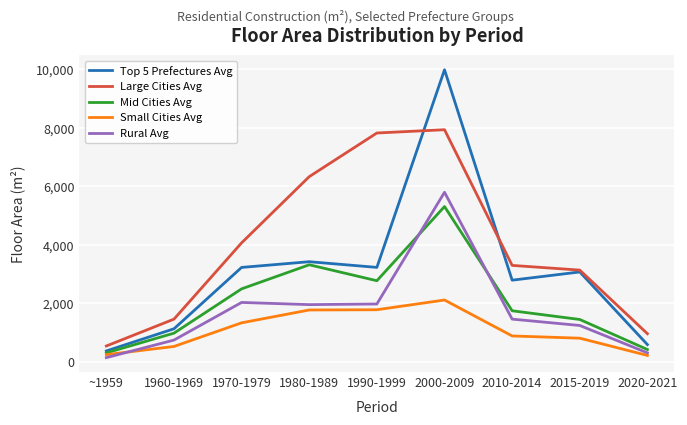

The value of Large Cities Avg at 1960-1969 is 1461. True or false?

True